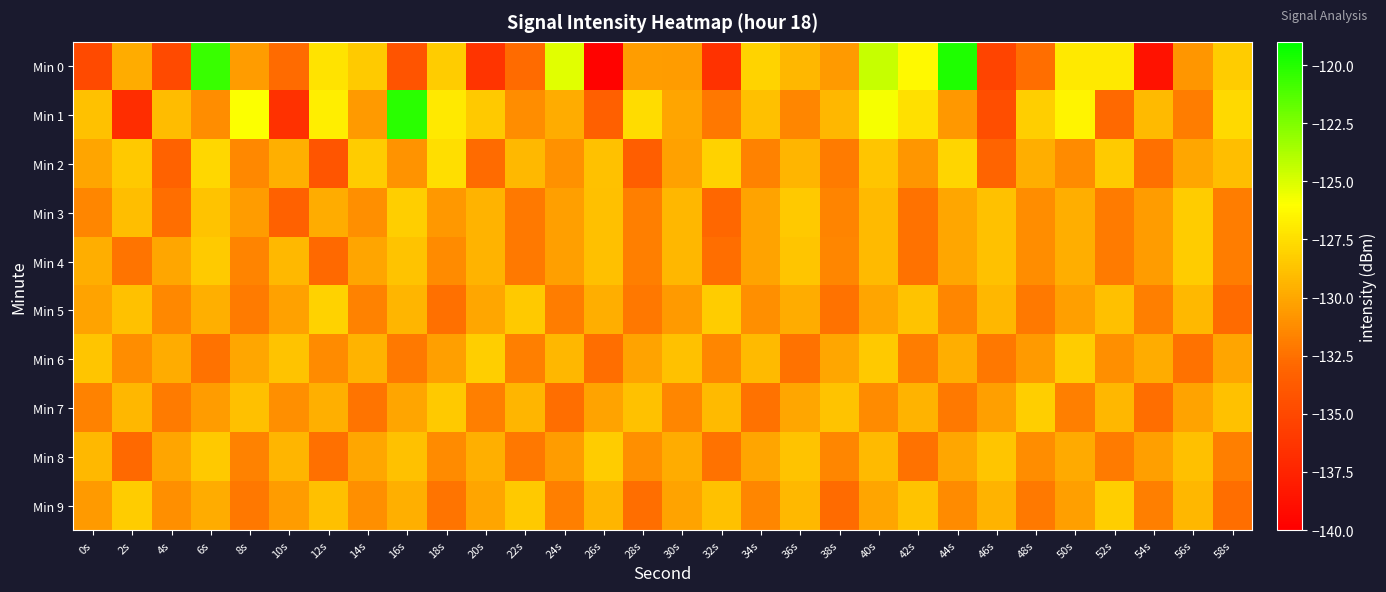

What is the total value across all series at 58s?

-1304.8